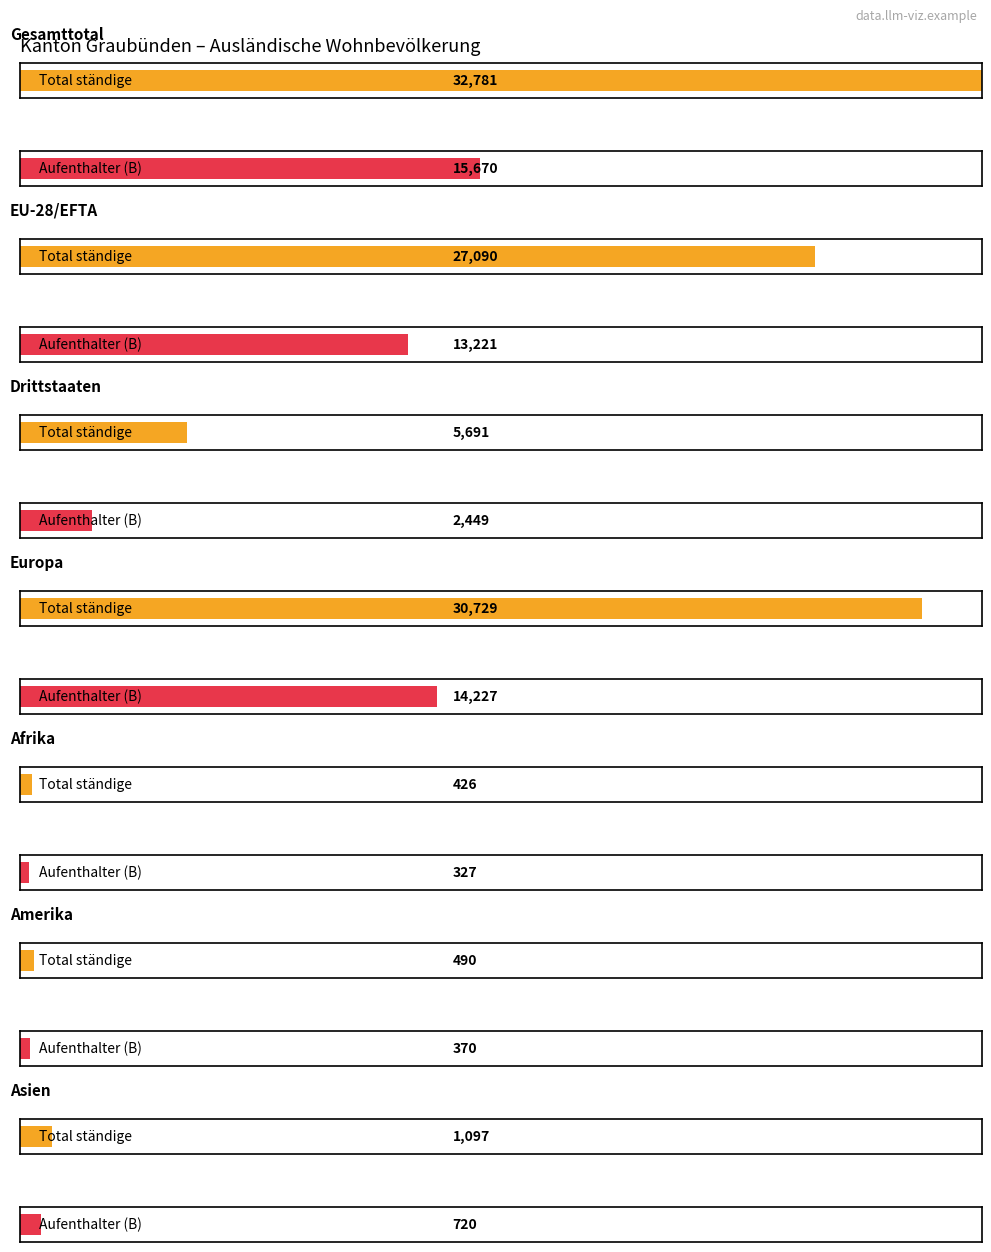

Which has a higher value, Gesamttotal or Afrika?

Gesamttotal